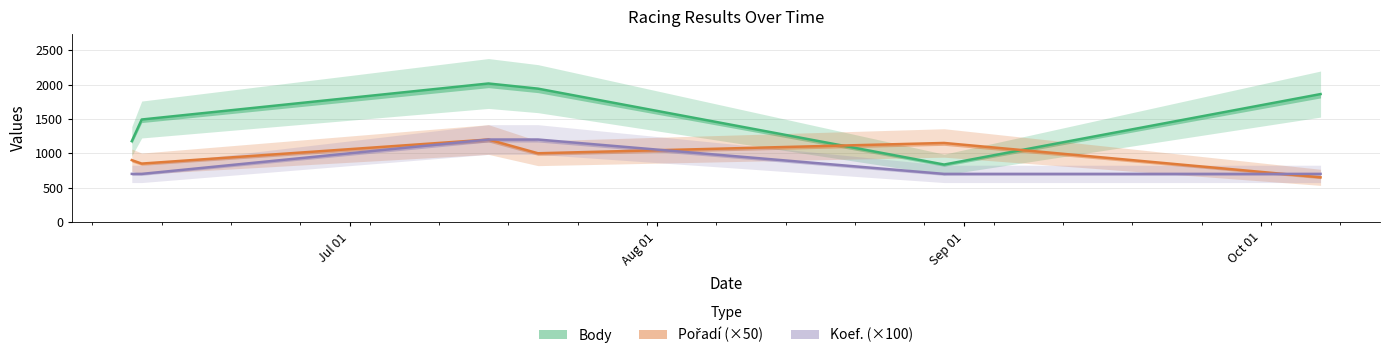

What position from the right is 2023-07-20?

3